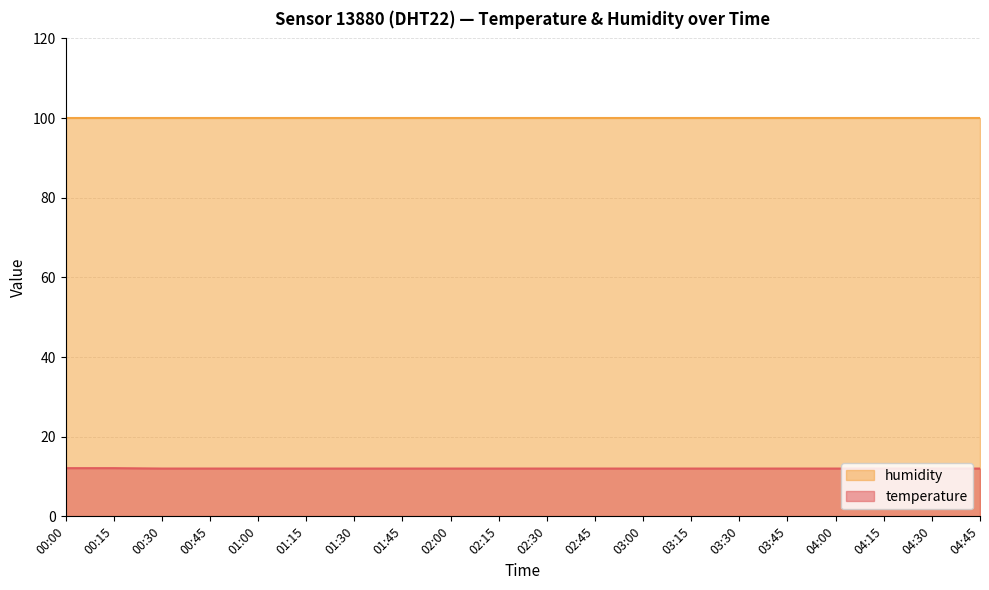

True or false: the data shows 16.7 at 01:15.

False